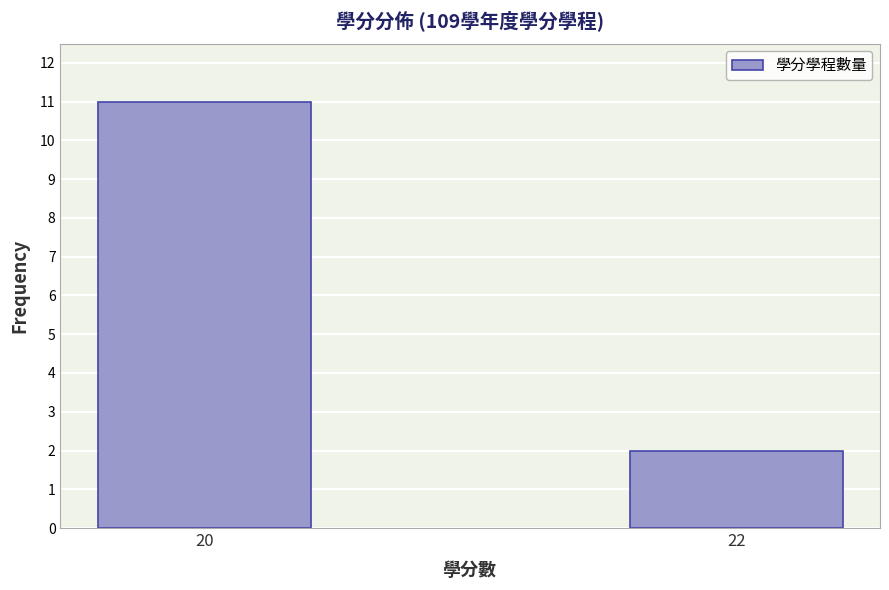

Reading left to right, extract all data points from this chart.

11	2